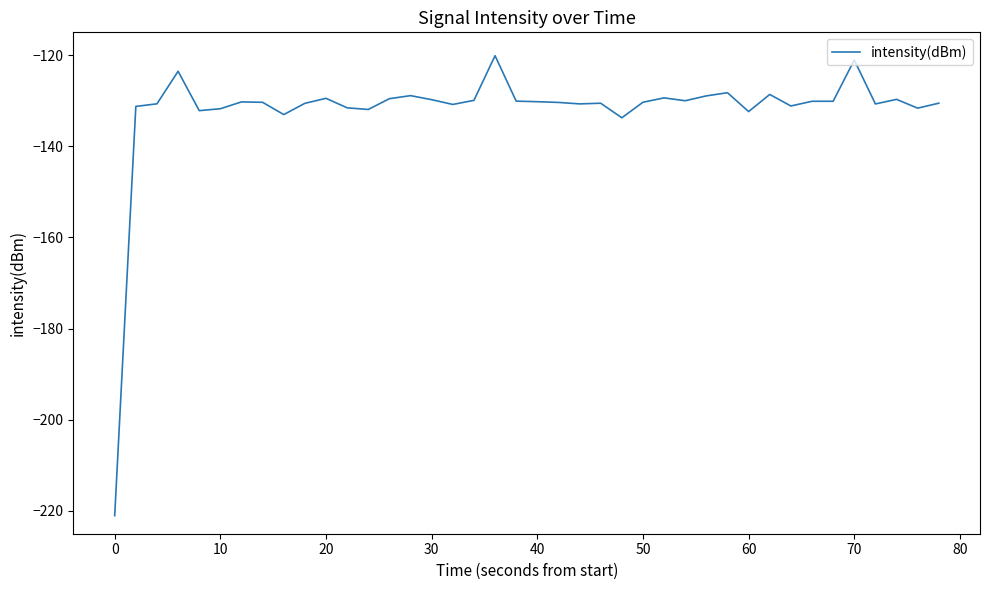

What is the smallest value displayed?

-221.0